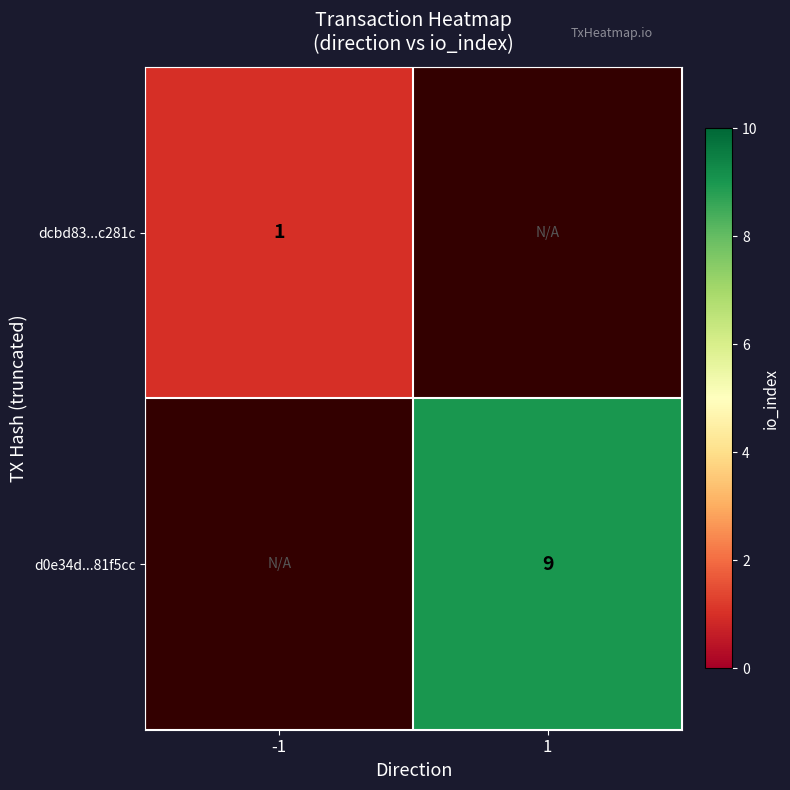

The value of dcbd83...c281c at -1 is 1. True or false?

True